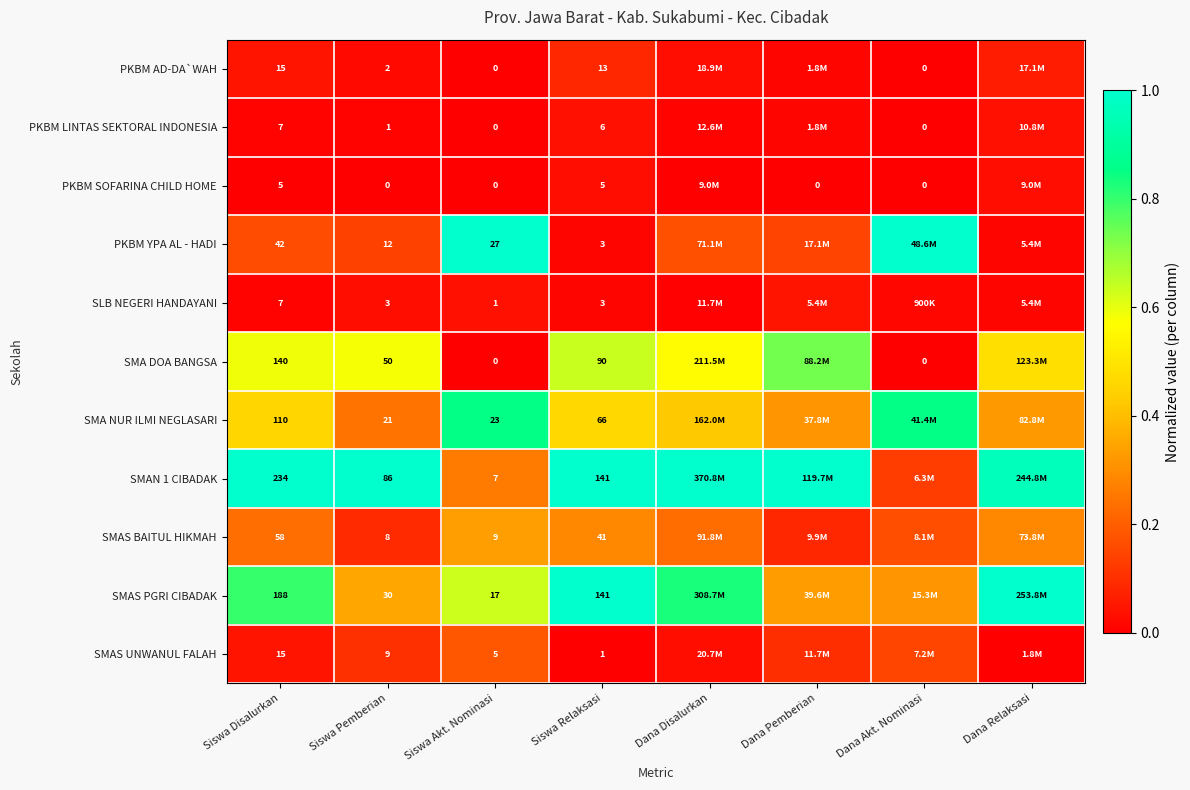

Between Siswa Disalurkan and Siswa Pemberian, which series saw the biggest shift?

SMAS PGRI CIBADAK